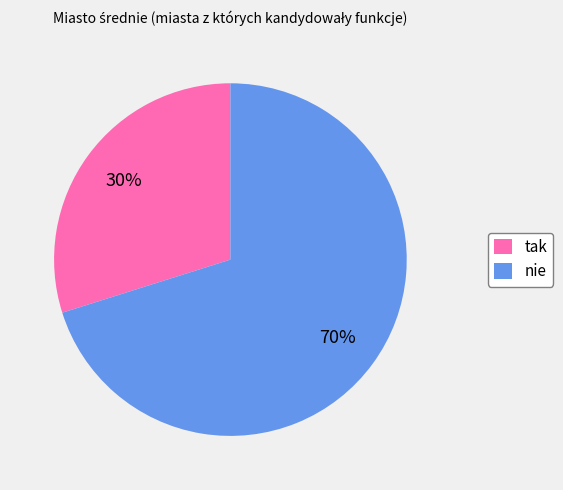

Does nie account for over 50% of the chart?

Yes